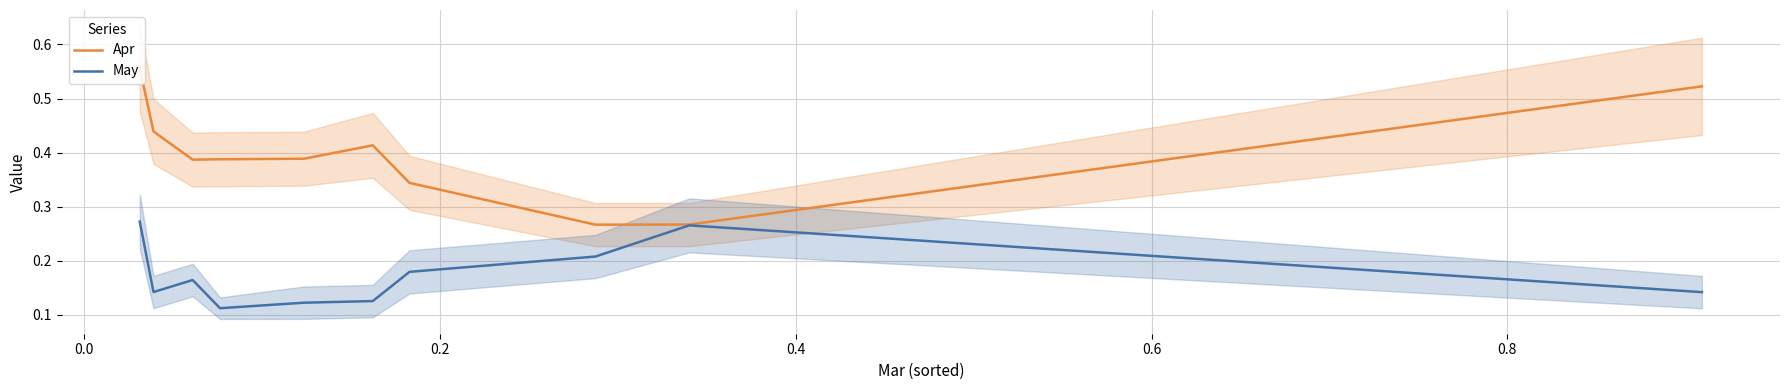

How many interior local valleys does the May series have?

2